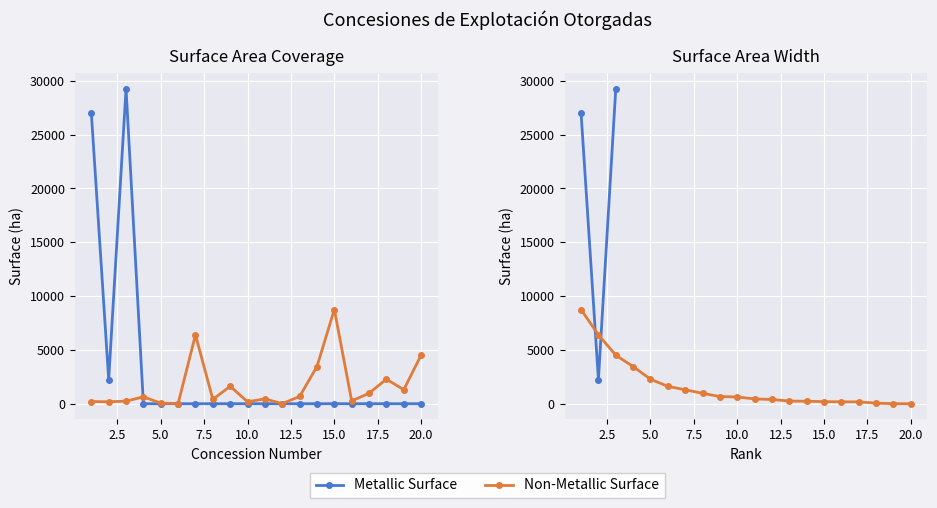

What is the average value of the Non-Metallic Surface series?

1628